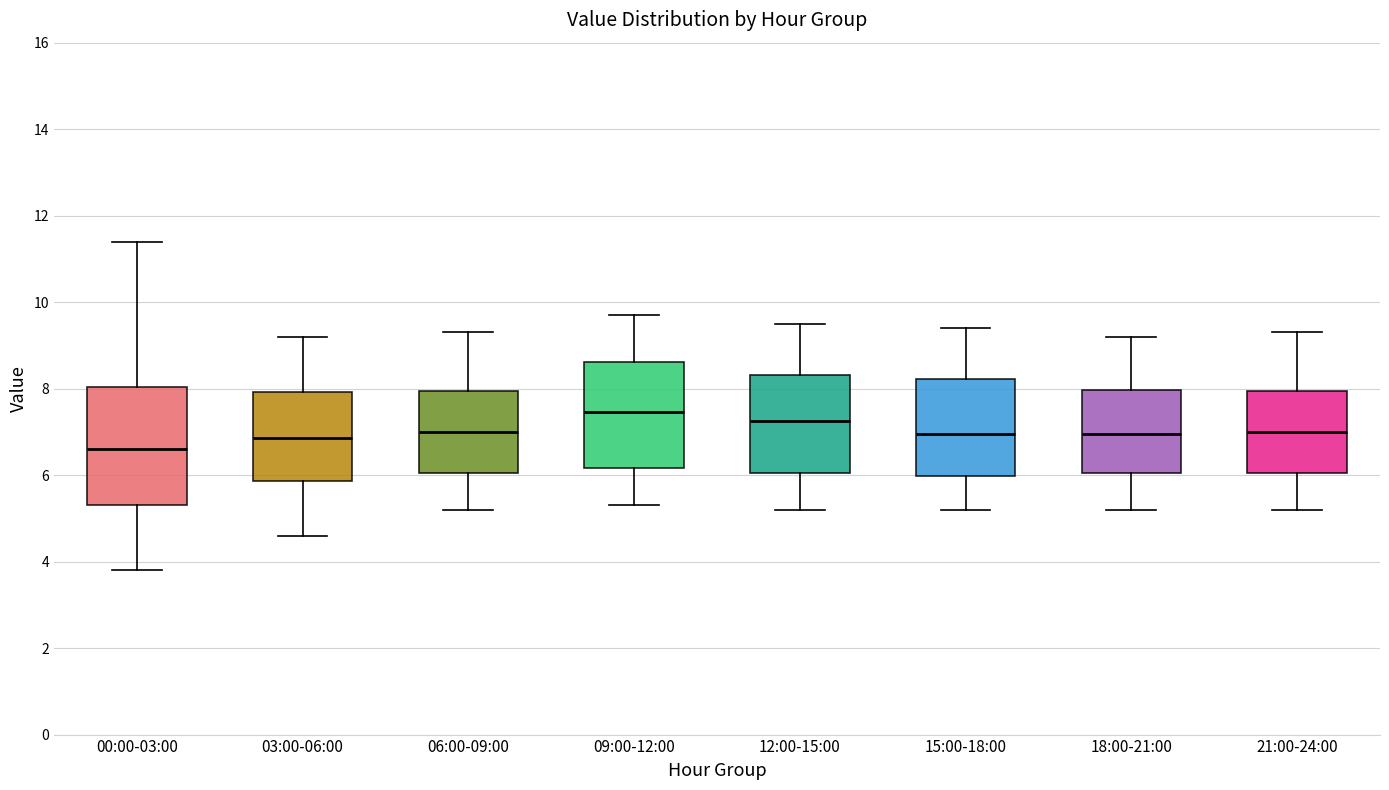

Reading left to right, read every box against the y-axis: the position of its median line, the range the box covers, and the ends of its whiskers. The values are not printed on the chart, so give them approximately, as read against the axis.

00:00-03:00: median 6.6, box 5.4 to 8.0, whiskers 3.8 to 11.4
03:00-06:00: median 6.8, box 5.8 to 8.0, whiskers 4.6 to 9.2
06:00-09:00: median 7.0, box 6.0 to 8.0, whiskers 5.2 to 9.4
09:00-12:00: median 7.4, box 6.2 to 8.6, whiskers 5.4 to 9.8
12:00-15:00: median 7.2, box 6.0 to 8.4, whiskers 5.2 to 9.6
15:00-18:00: median 7.0, box 6.0 to 8.2, whiskers 5.2 to 9.4
18:00-21:00: median 7.0, box 6.0 to 8.0, whiskers 5.2 to 9.2
21:00-24:00: median 7.0, box 6.0 to 8.0, whiskers 5.2 to 9.4